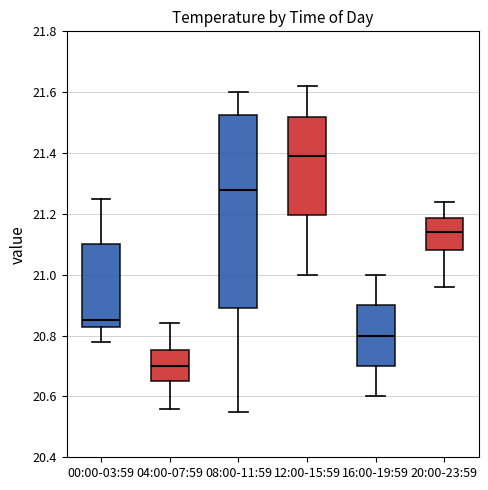

Which box is the tallest, from its lower edge to its upper edge?

08:00-11:59